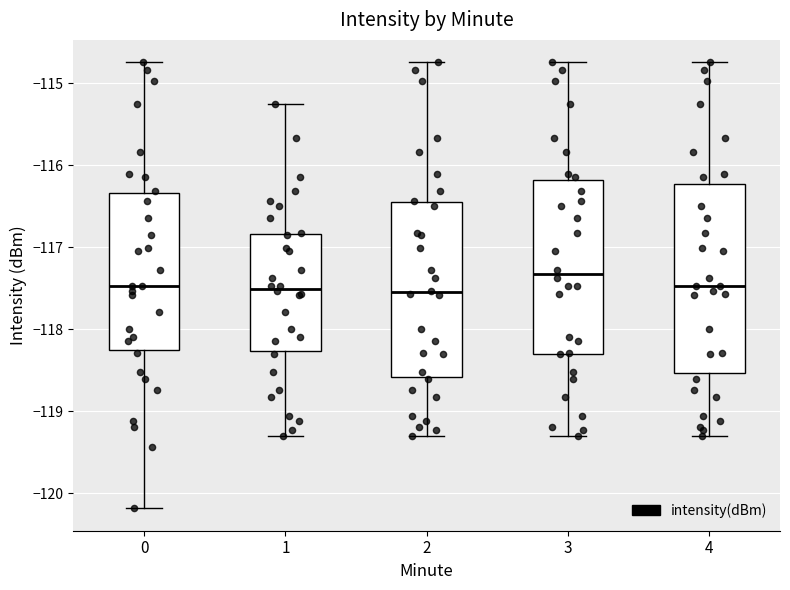

Where is the upper edge of the box at x = 1 on the y-axis? The values are not printed on the chart, so give them approximately, as read against the axis.

-116.8